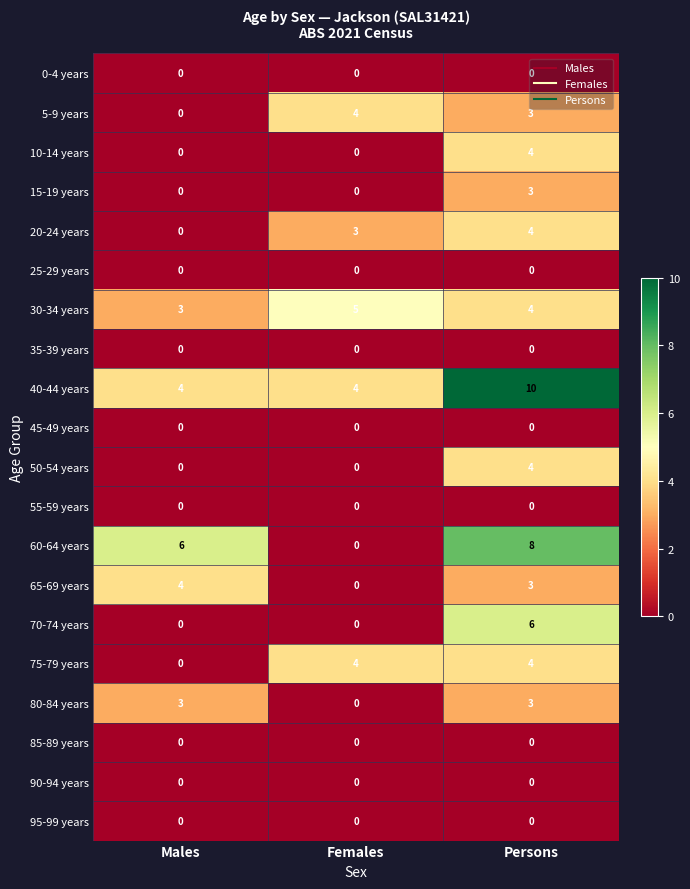

Count the 15-19 years values in the range 0 to 3.

3